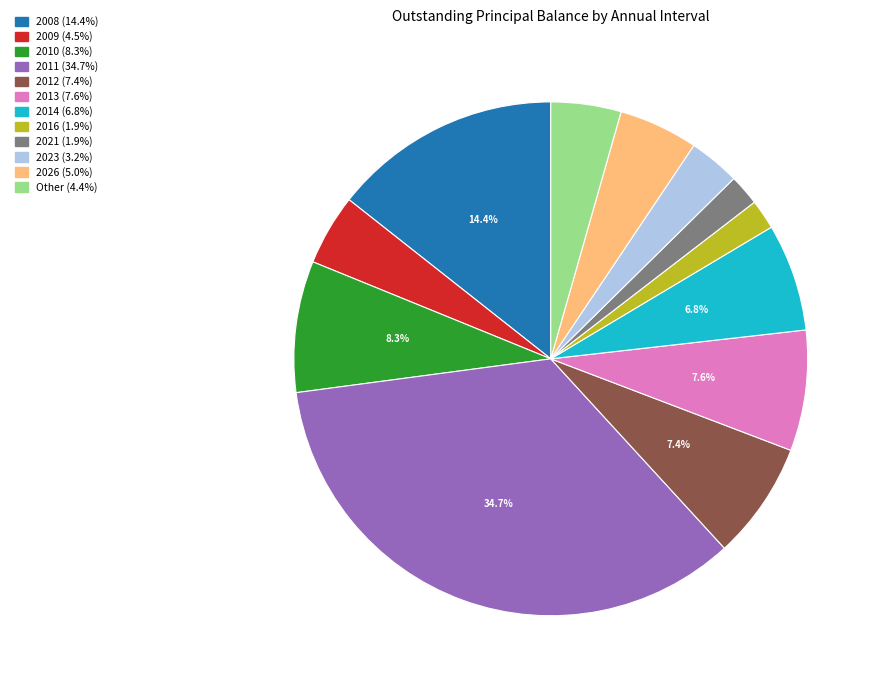

Is there any slice that represents more than half of the pie?

No